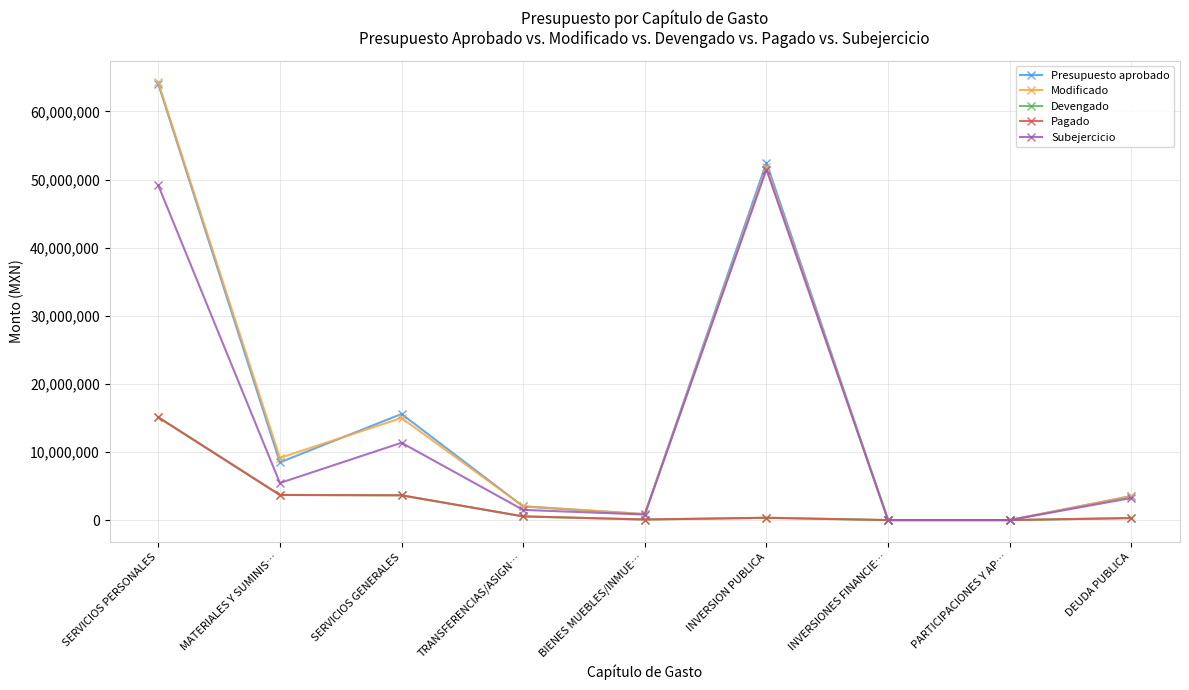

Is it true that Modificado equals 64253445.4 at SERVICIOS PERSONALES?

True